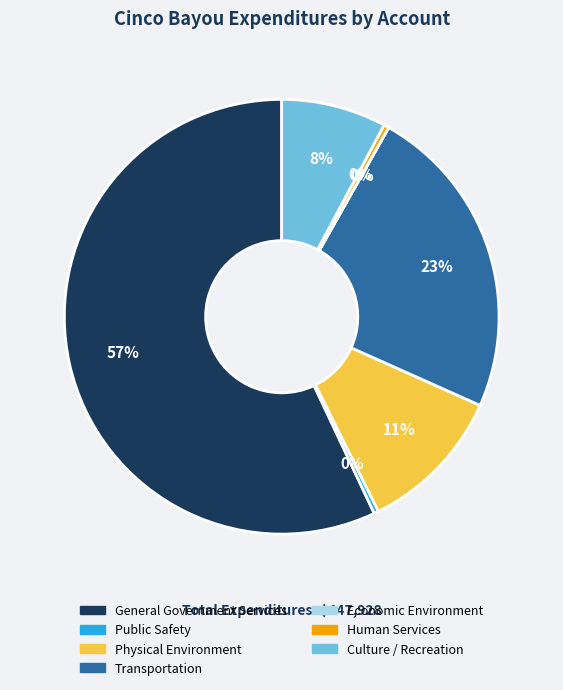

Approximately how many times larger is the value at Physical Environment compared to Culture / Recreation?

1.4